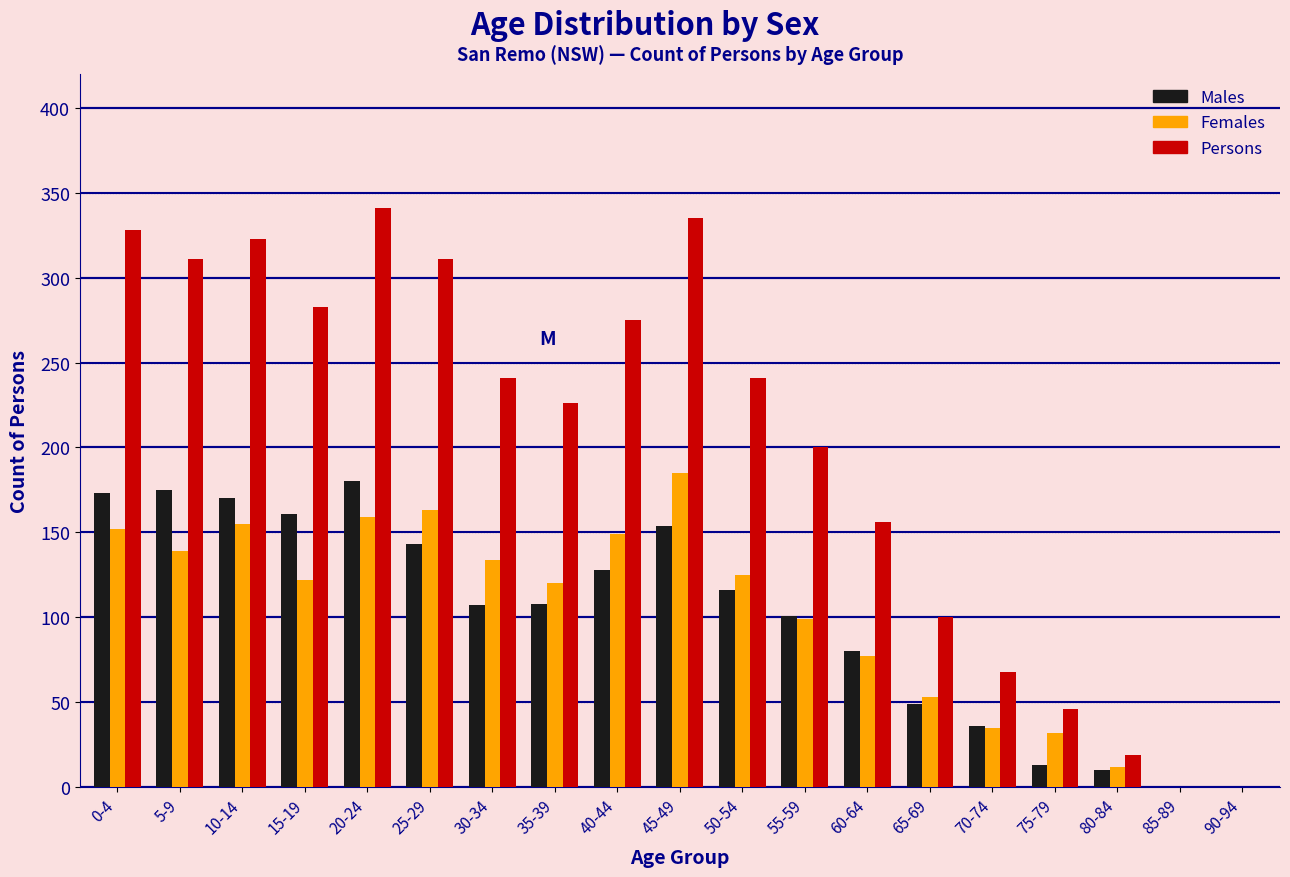

The Males series shows 23 at 70-74. True or false?

False